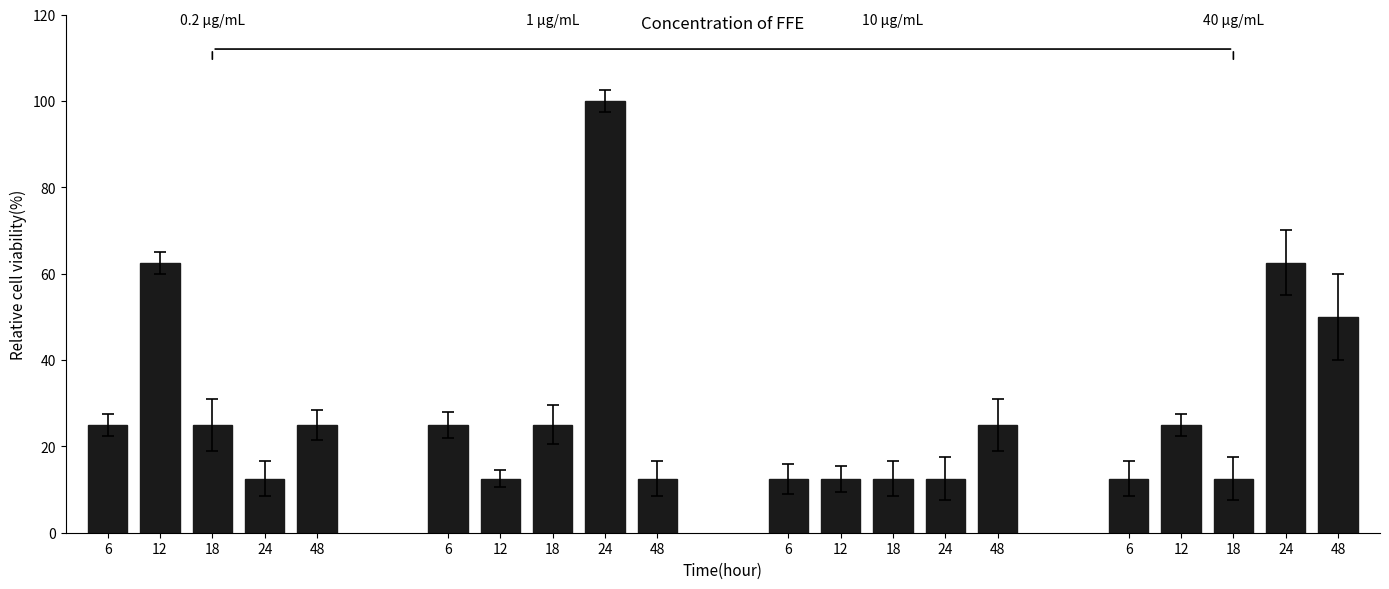

Rank the categories by 1 μg/mL value from lowest to highest.

12, 48, 6, 18, 24